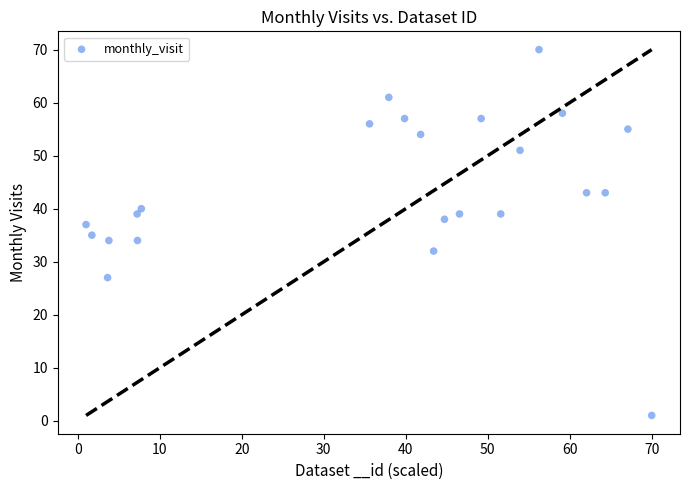

What is the range of Y values (max minus min)?

69